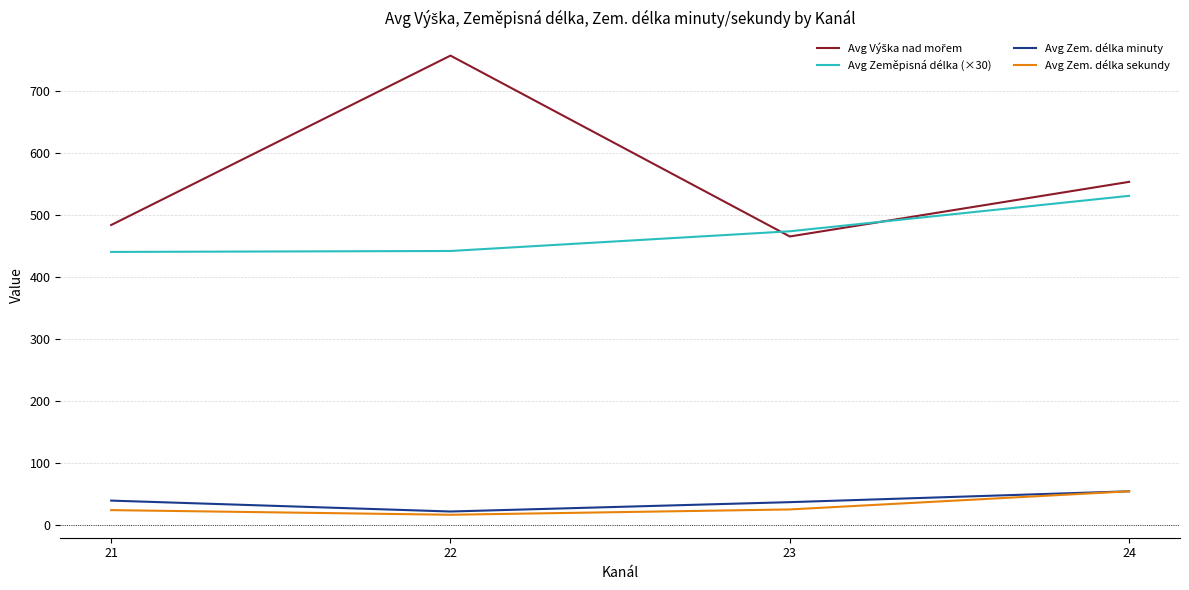

The Avg Zeměpisná délka (×30) series shows 606.9 at 22. True or false?

False